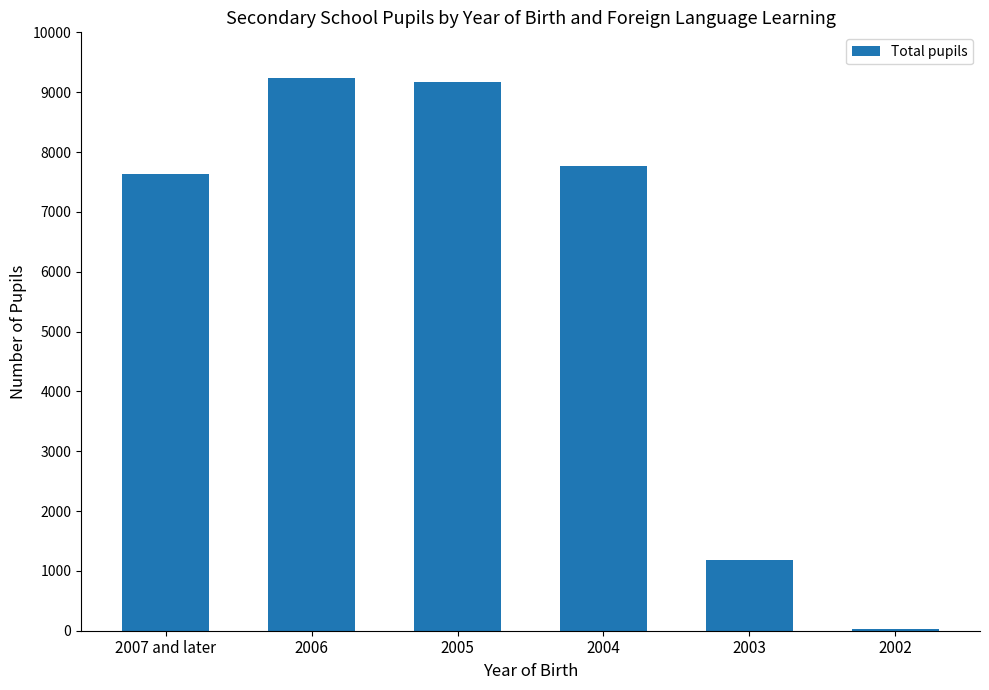

What is the ratio of the value at 2005 to the value at 2007 and later?

1.2